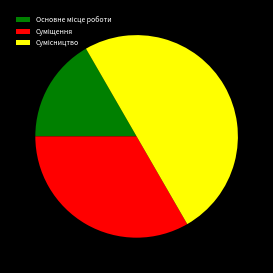

To the nearest percent, what is the difference between the Основне місце роботи and Суміщення slice percentages?

17%